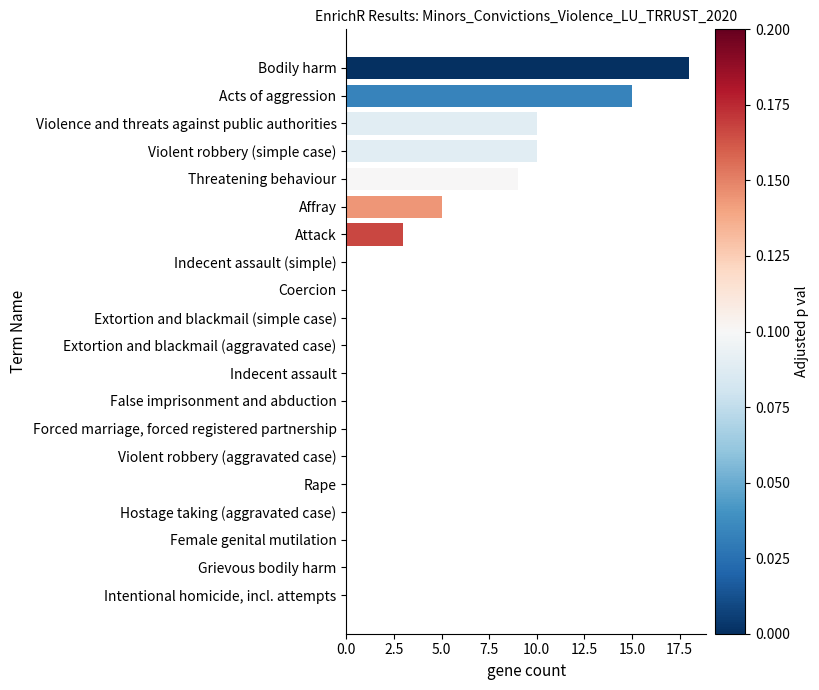

The chart shows a value of 0 at Extortion and blackmail (simple case). True or false?

True